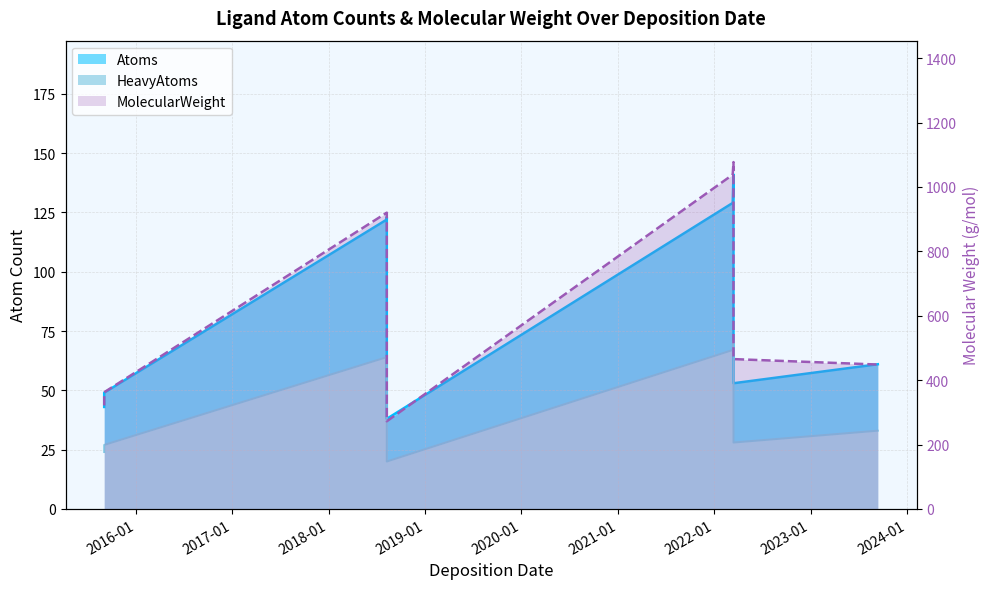

How many values in the HeavyAtoms series are below 33?

4